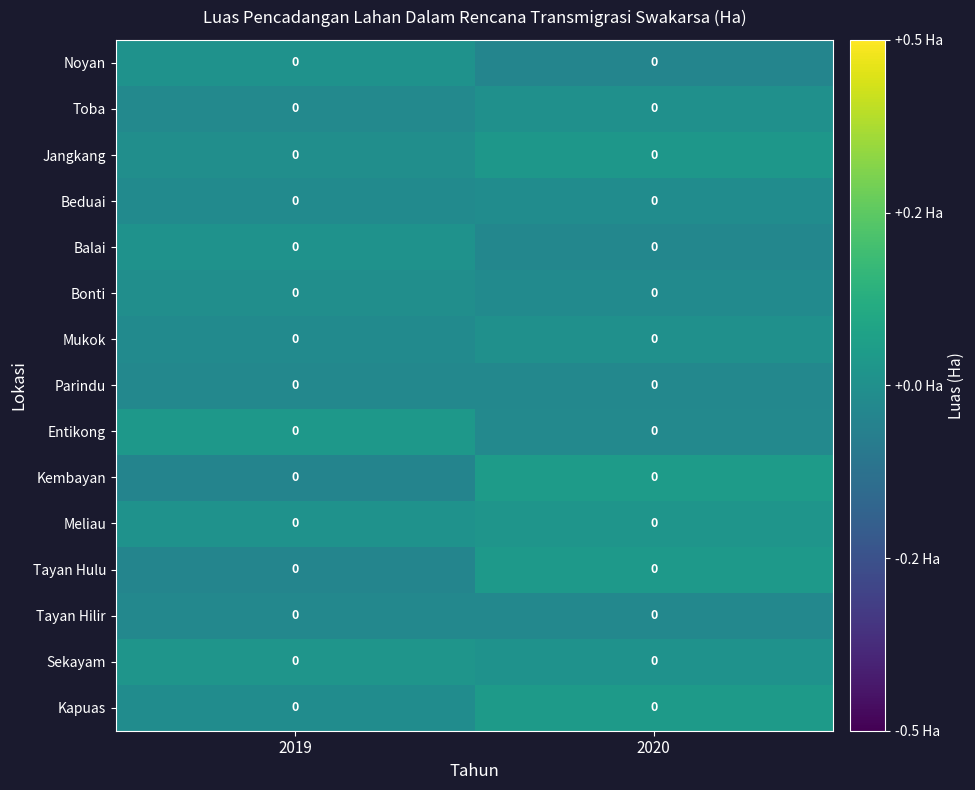

List the labels in order of Toba value, smallest first.

2019, 2020